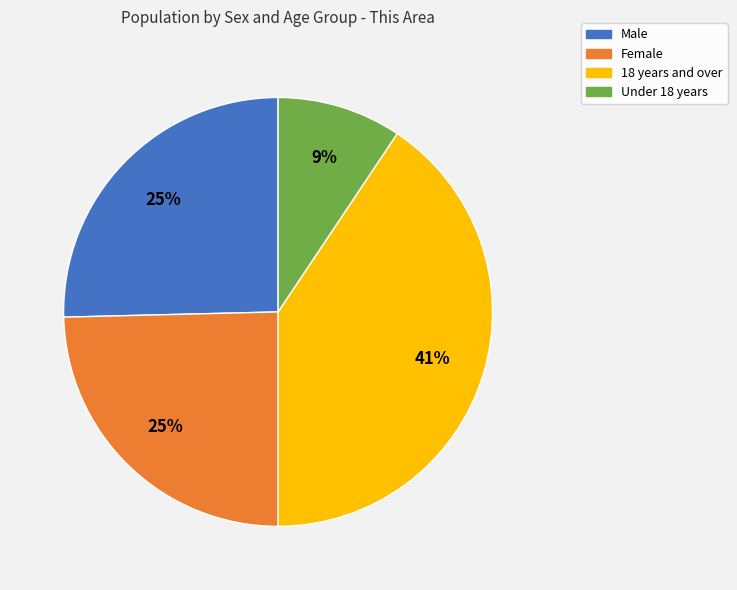

Between Male and Under 18 years, which is larger?

Male